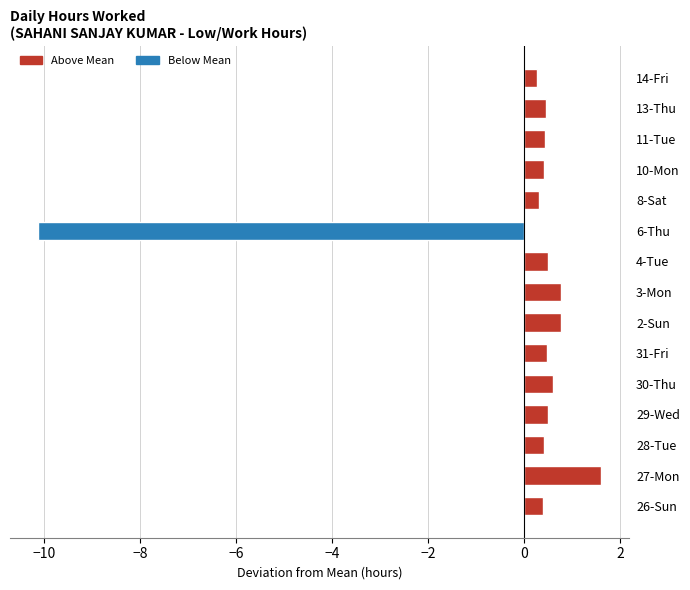

Which label corresponds to the smallest value in the chart?

6-Thu